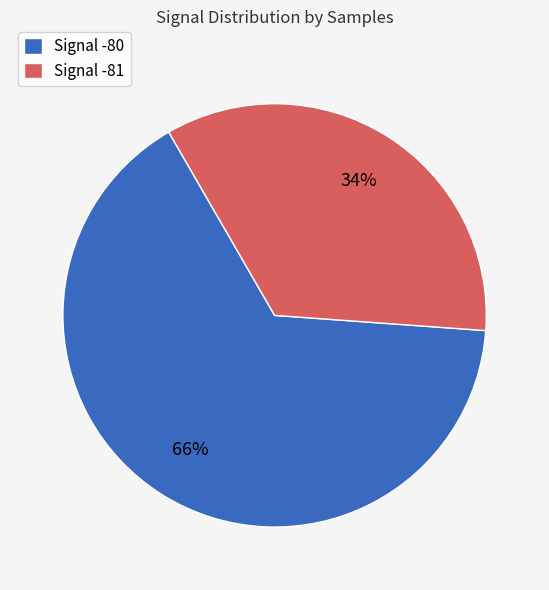

Which slice is the smallest?

Signal -81